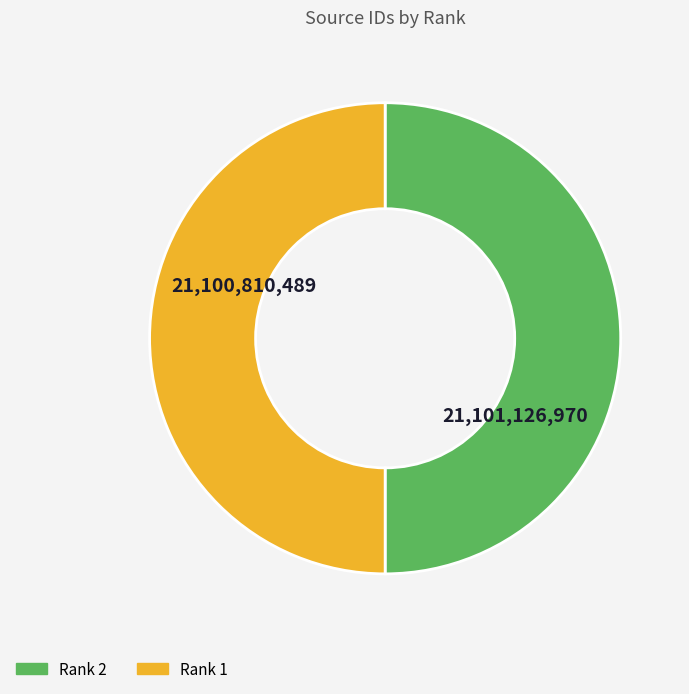

Count the number of slices in the pie.

2